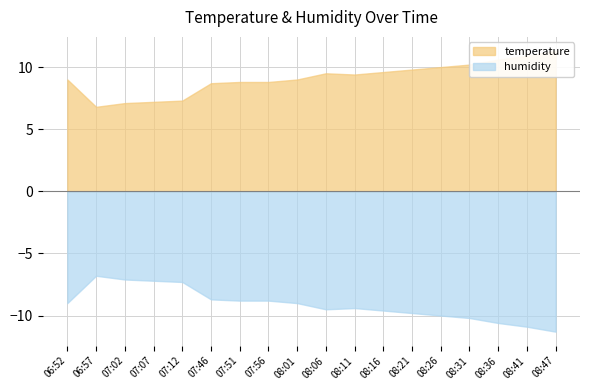

Does the chart display data point markers on the line(s)?

No